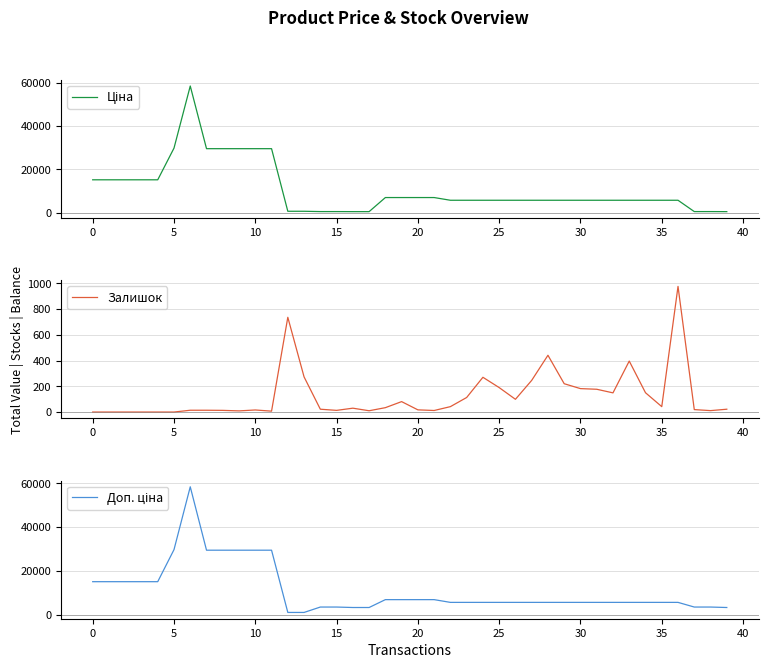

How many values in the Ціна series exceed 5673?

31